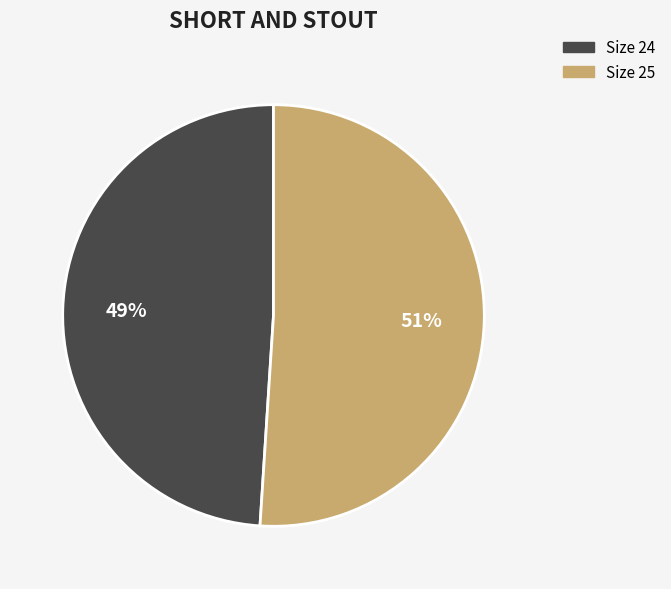

To the nearest percent, what is the difference between the largest and smallest slice percentages?

2%